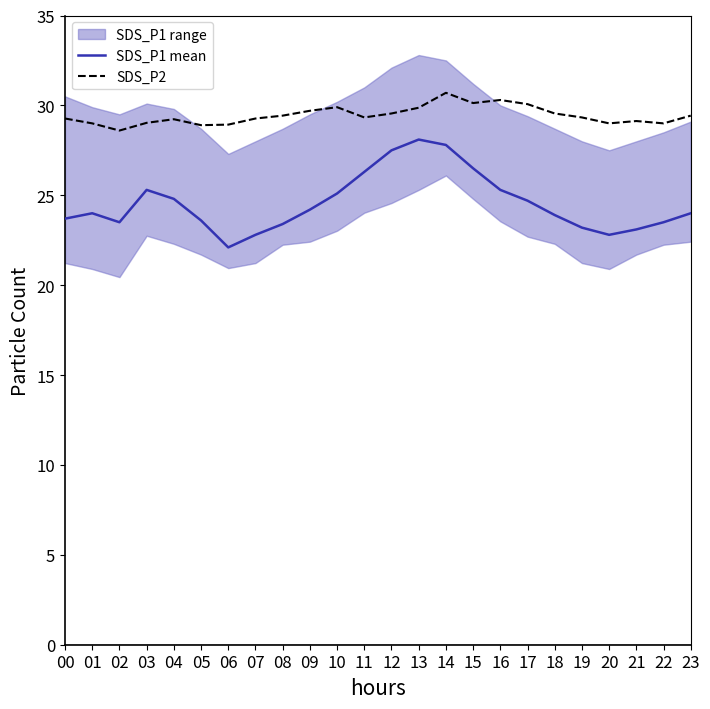

What is the maximum value for SDS_P2?

30.7